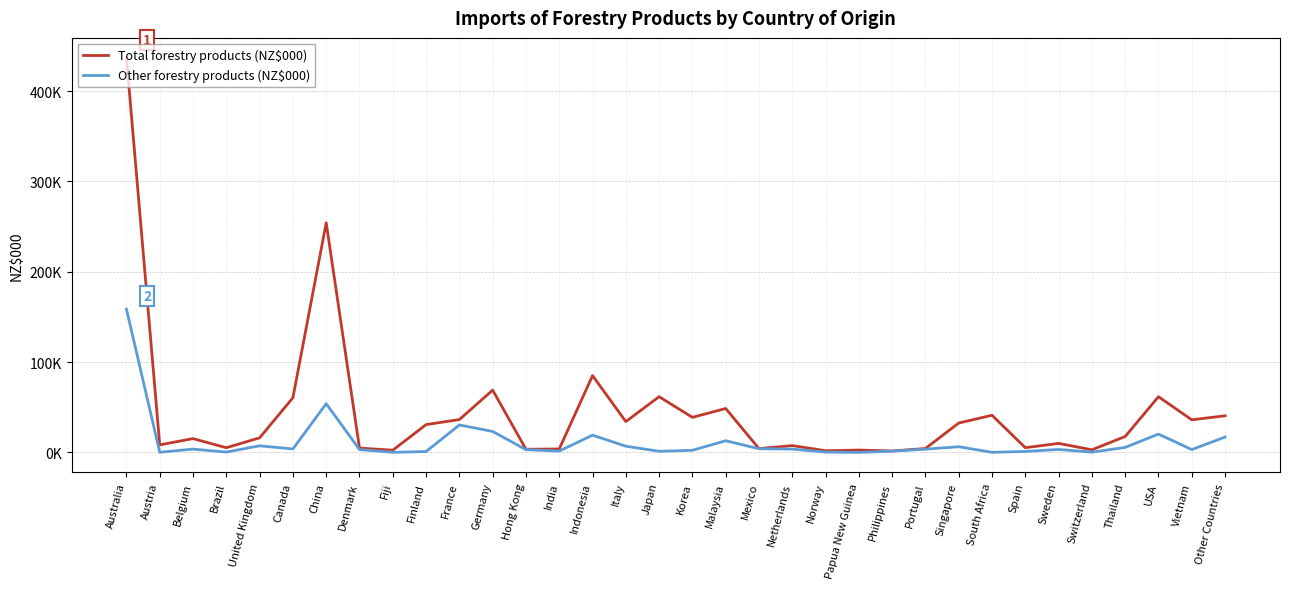

What is the total value across all series at Austria?

8493